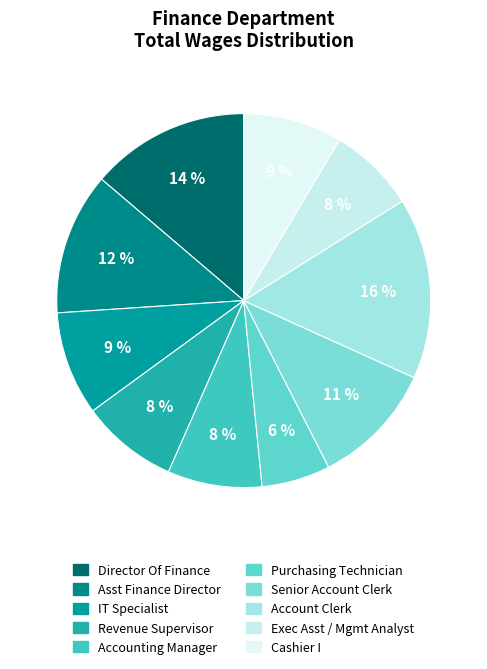

What is the ratio of the value at Senior Account Clerk to the value at Account Clerk?

0.7